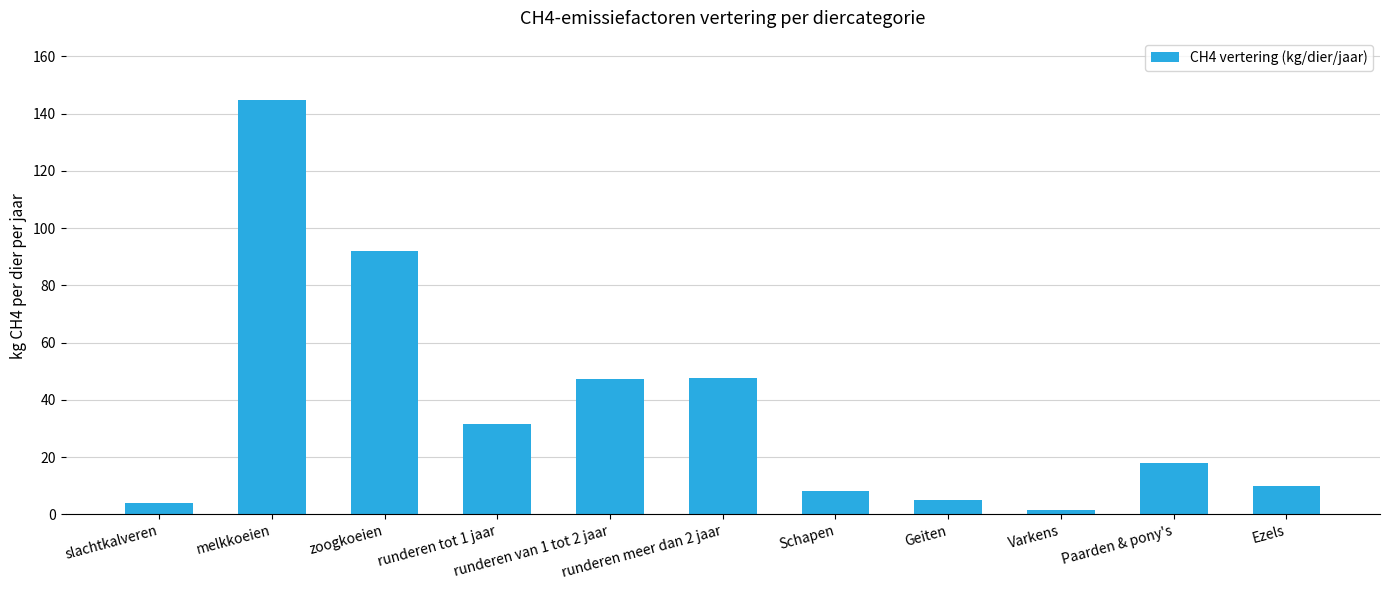

What is the value of the 1st bar from the left?

4.0